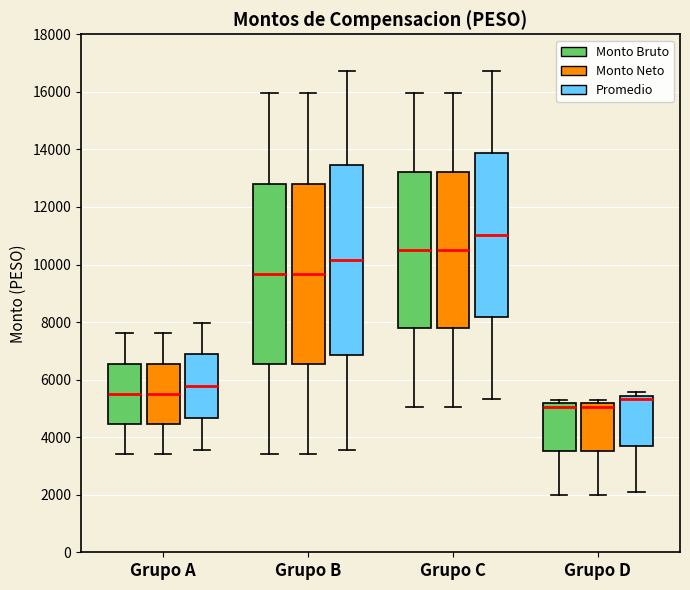

Reading left to right, transcribe this box plot: for each box, give where its median line is, the range the box spans, and where its two whiskers end, as read against the y-axis. The values are not printed on the chart, so give them approximately, as read against the axis.

Grupo A (Monto Bruto): median 5600, box 4400 to 6600, whiskers 3400 to 7600
Grupo A (Monto Neto): median 5600, box 4400 to 6600, whiskers 3400 to 7600
Grupo A (Promedio): median 5800, box 4600 to 6800, whiskers 3600 to 8000
Grupo B (Monto Bruto): median 9600, box 6600 to 12800, whiskers 3400 to 16000
Grupo B (Monto Neto): median 9600, box 6600 to 12800, whiskers 3400 to 16000
Grupo B (Promedio): median 10200, box 6800 to 13400, whiskers 3600 to 16800
Grupo C (Monto Bruto): median 10600, box 7800 to 13200, whiskers 5000 to 16000
Grupo C (Monto Neto): median 10600, box 7800 to 13200, whiskers 5000 to 16000
Grupo C (Promedio): median 11000, box 8200 to 13800, whiskers 5400 to 16800
Grupo D (Monto Bruto): median 5000, box 3600 to 5200, whiskers 2000 to 5400
Grupo D (Monto Neto): median 5000, box 3600 to 5200, whiskers 2000 to 5400
Grupo D (Promedio): median 5400 (just below the box's upper edge), box 3800 to 5400, whiskers 2200 to 5600